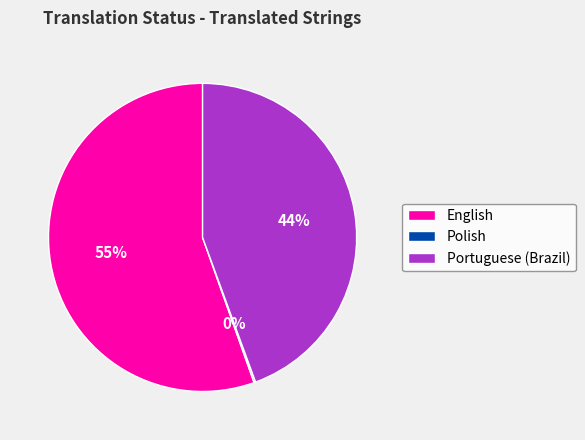

The English slice represents 47% of the pie. True or false?

False